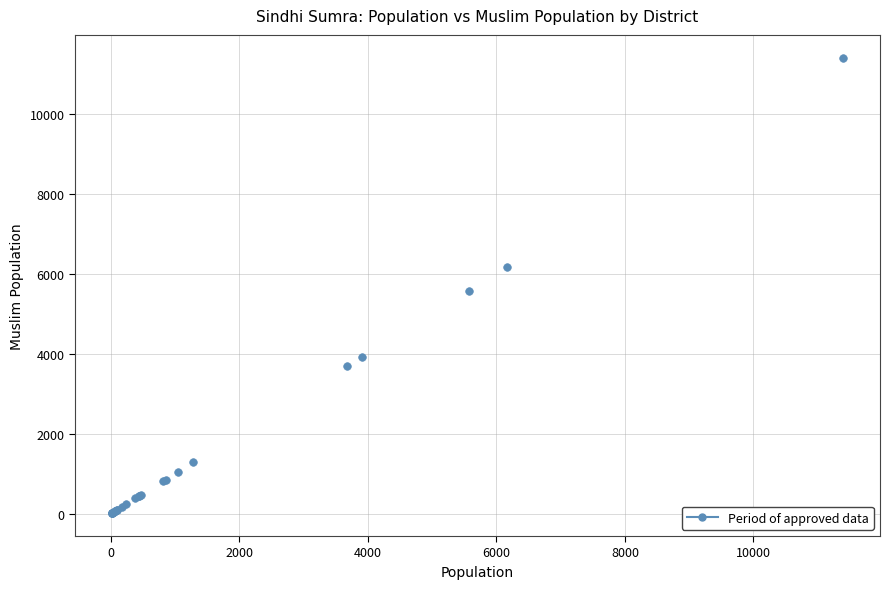

What Y value in the scatter plot is closest to 5705?

5570